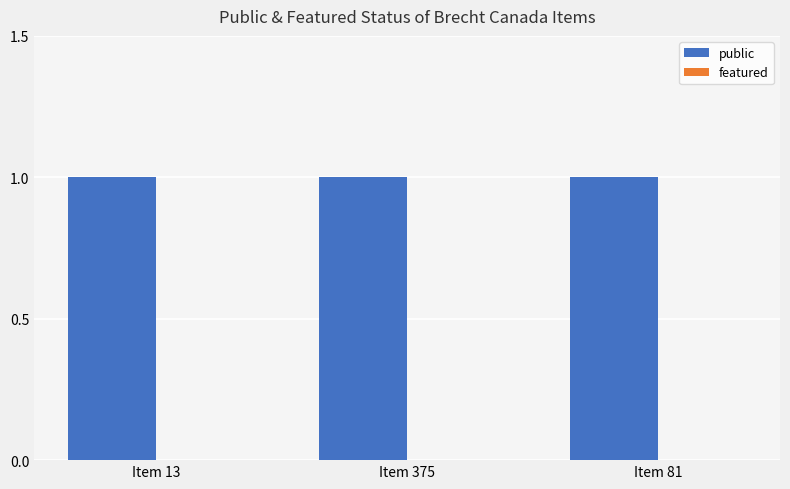

What is the difference between the highest and lowest values at Item 375?

1